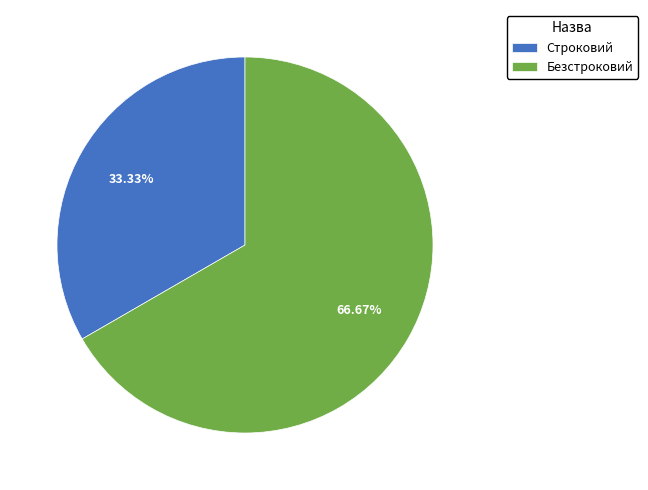

What percentage do Безстроковий and Строковий together represent?

100.0%